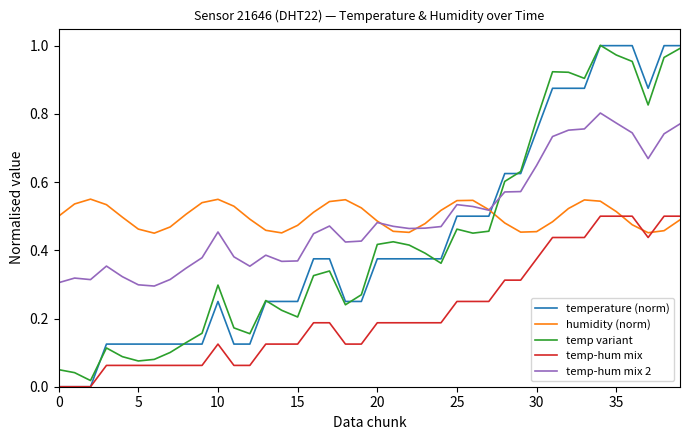

Which series has the largest range (max minus min)?

temperature (norm)